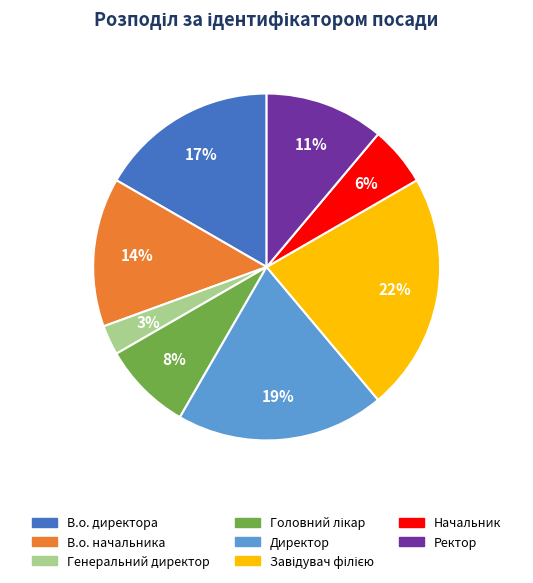

Count the number of slices in the pie.

8